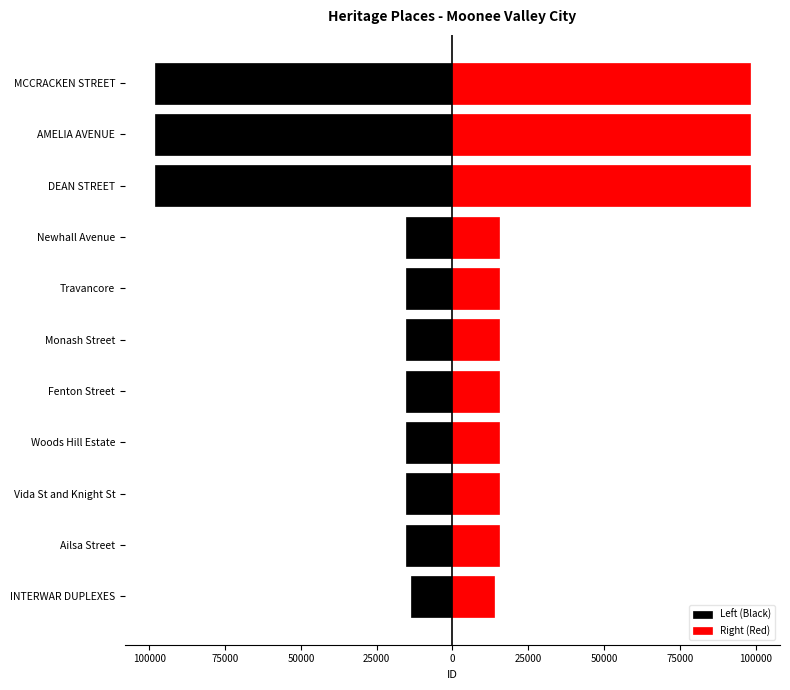

Which series has the largest total across all categories?

Right (Red)